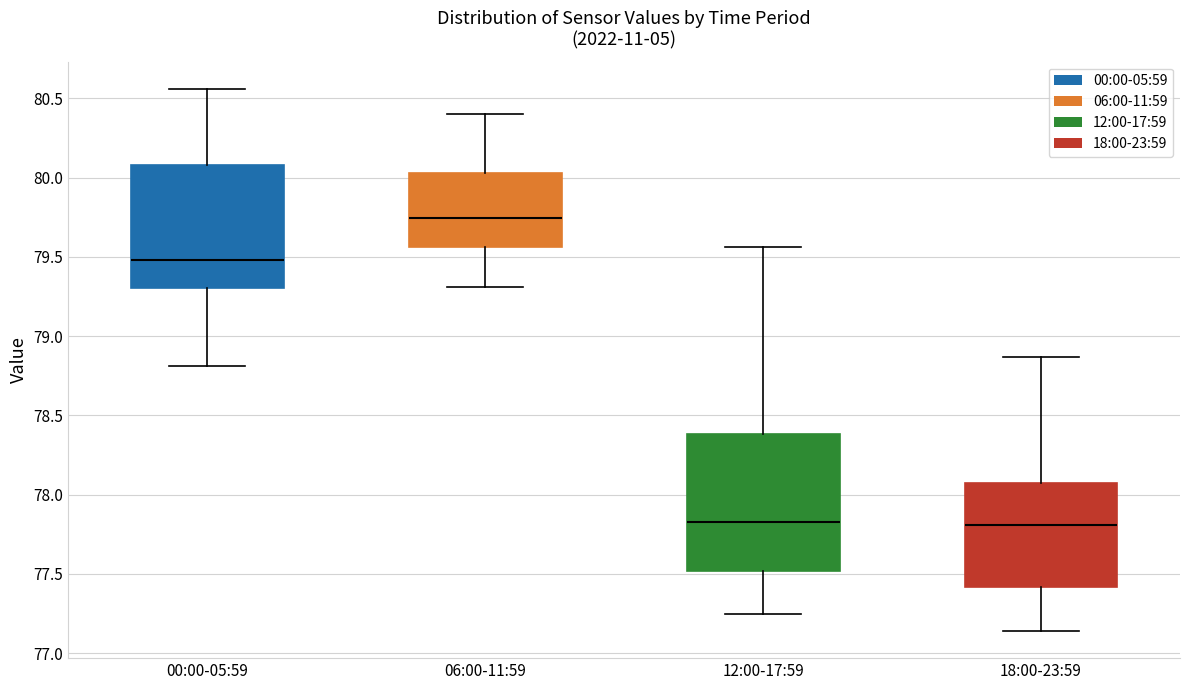

Comparing the boxes themselves (not the whiskers), which one is the tallest?

12:00-17:59